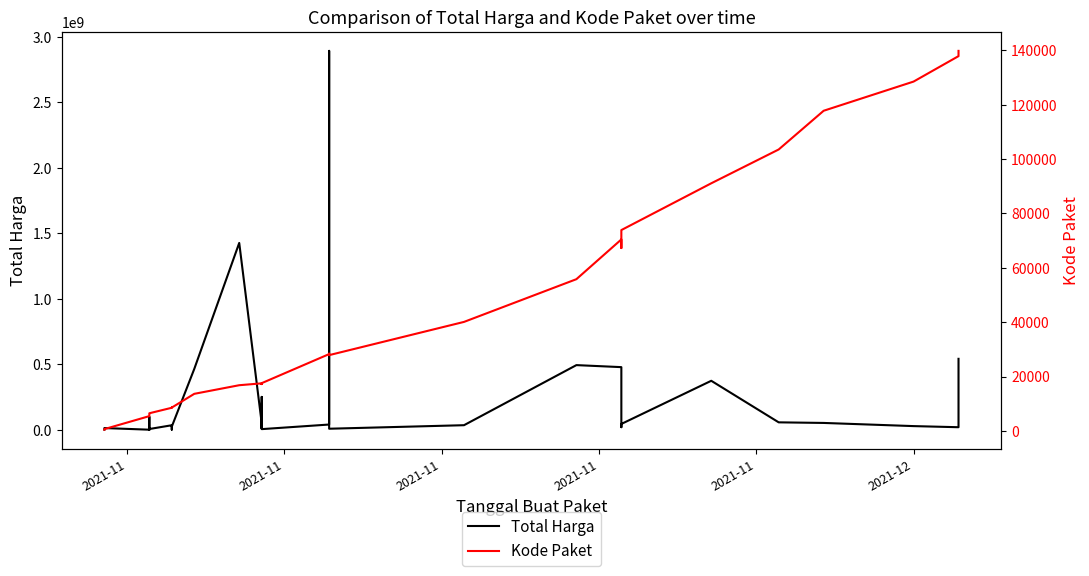

At how many categories does at least one series exceed 94408216?

9